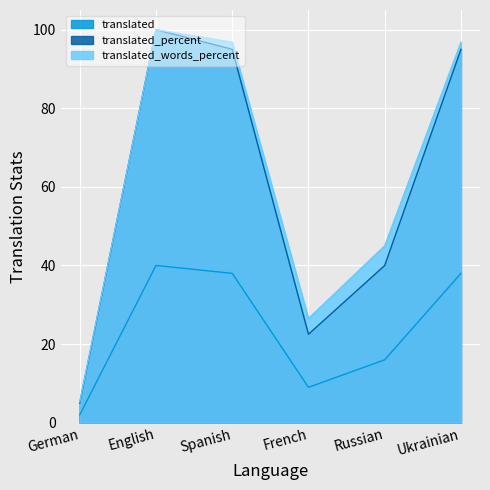

What is the spread (max minus min) of values at French?

17.5